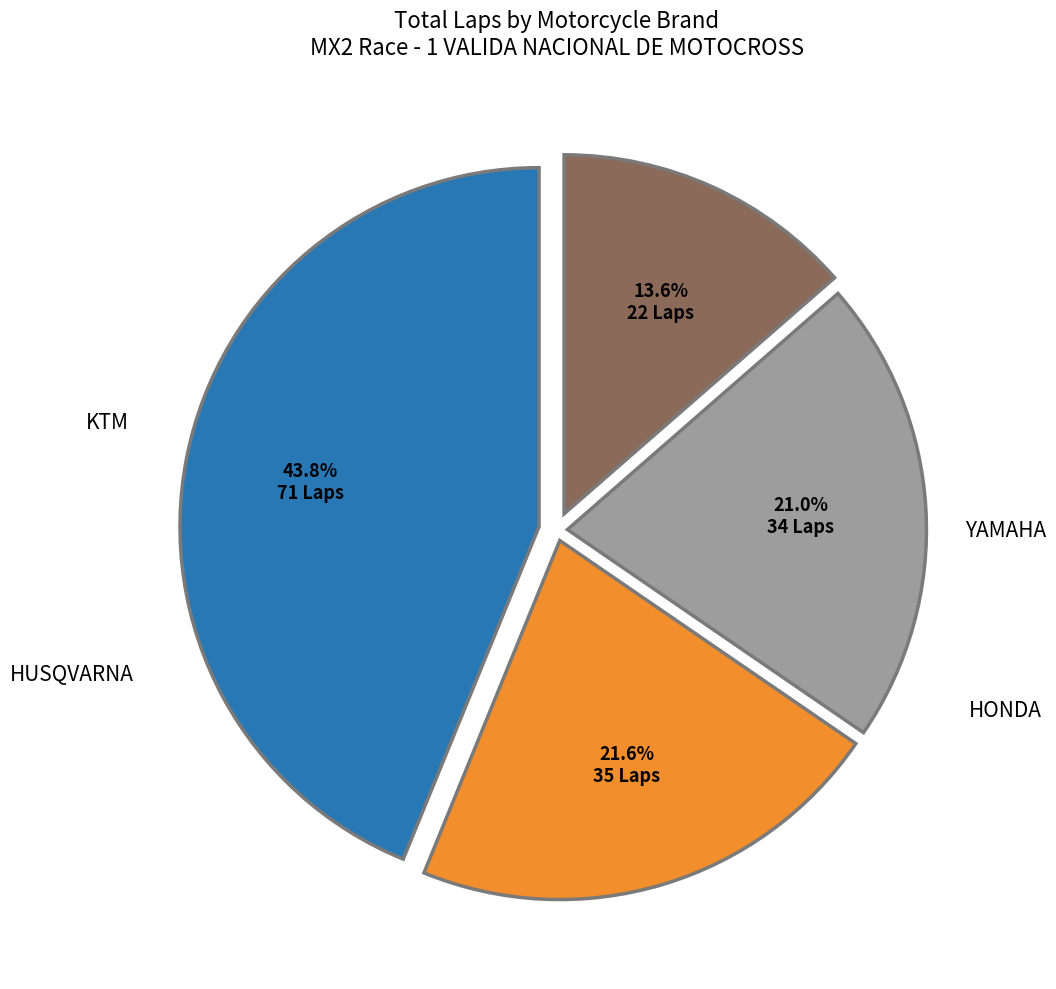

How many slices are in this pie chart?

4